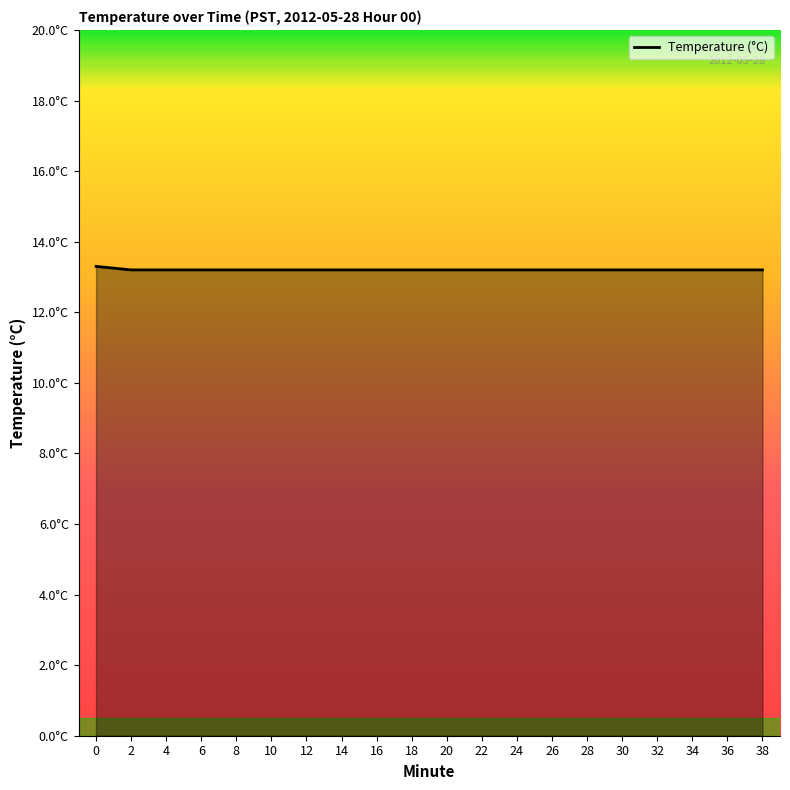

Does the chart have visible grid lines?

No